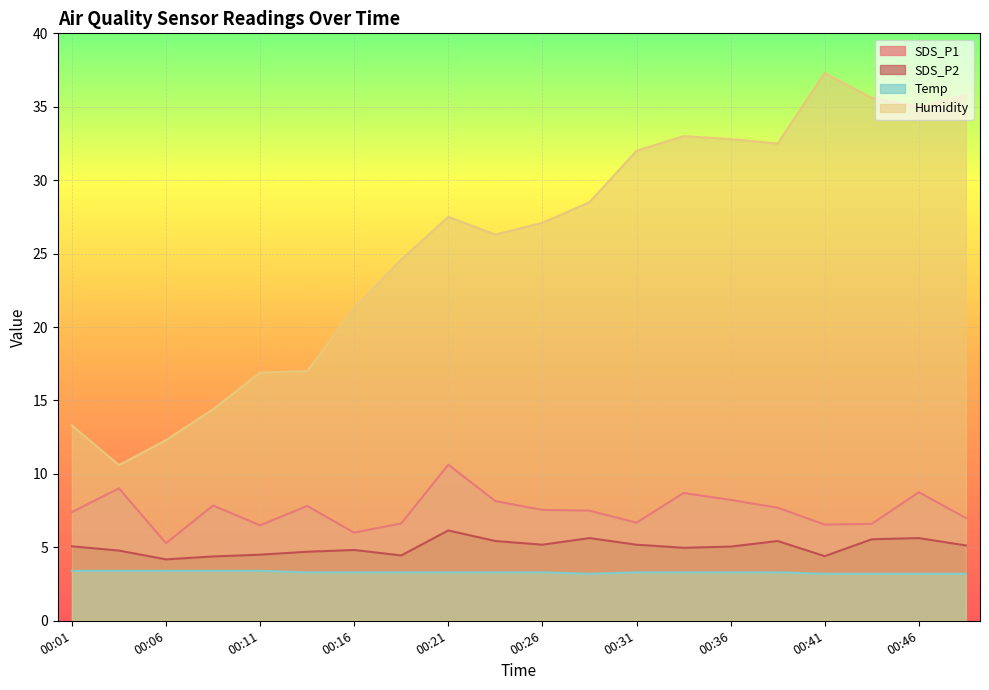

What is the difference between the second highest and minimum values in the SDS_P2 series?

1.5